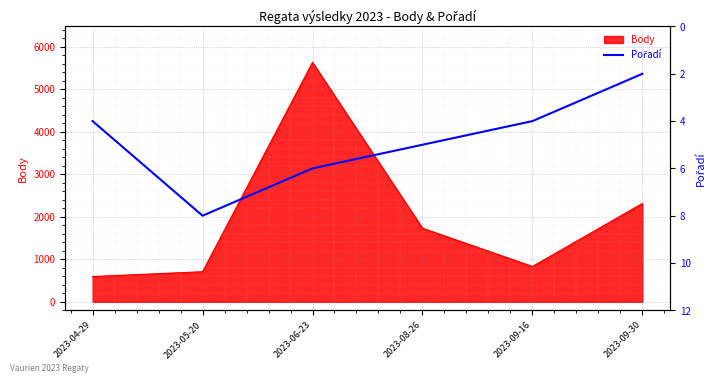

Where is Body nearest to the value 3111?

2023-09-30